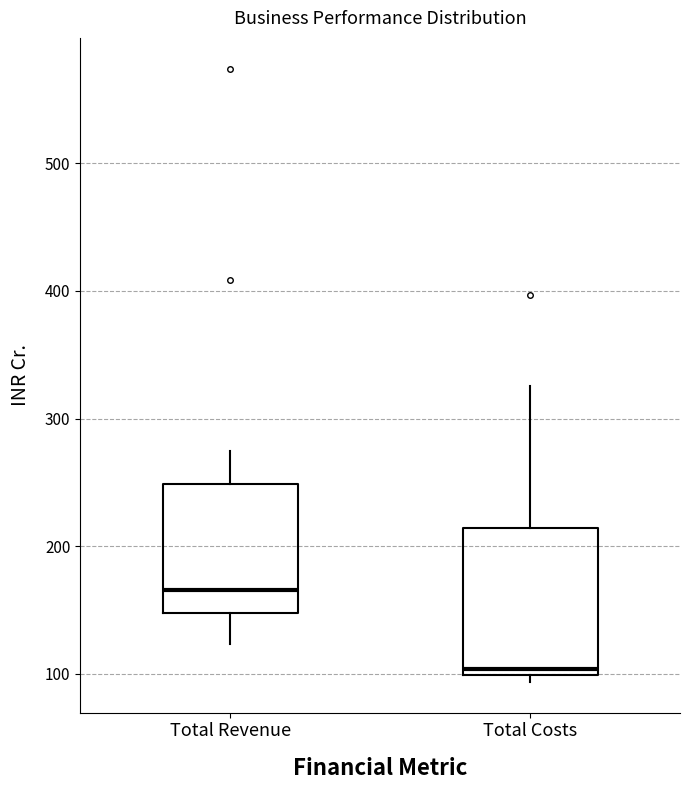

Reading left to right, read every box against the y-axis: the position of its median line, the range the box covers, and the ends of its whiskers. The values are not printed on the chart, so give them approximately, as read against the axis.

Total Revenue: median 170, box 150 to 250, whiskers 120 to 270
Total Costs: median 100 (just above the box's lower edge), box 100 to 210, whiskers 90 to 330